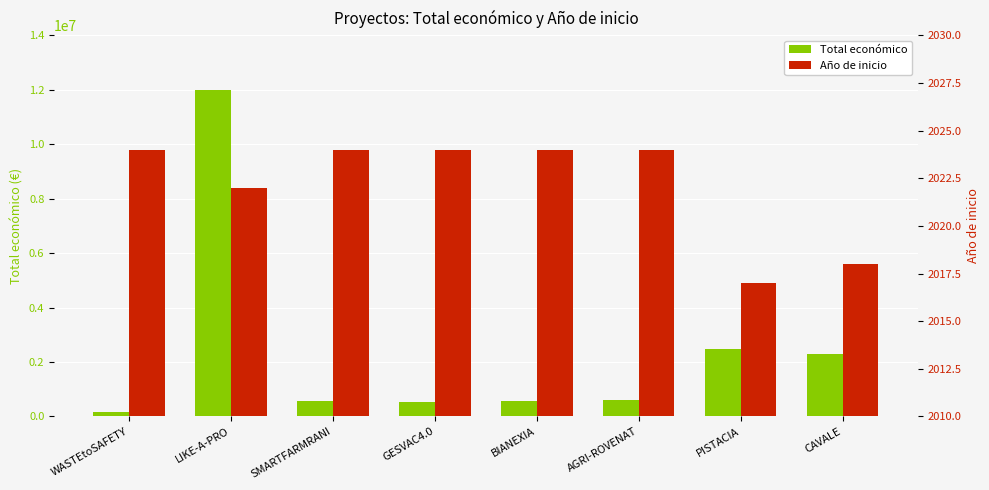

What is the difference between the second highest and minimum values in the Año de inicio series?

7